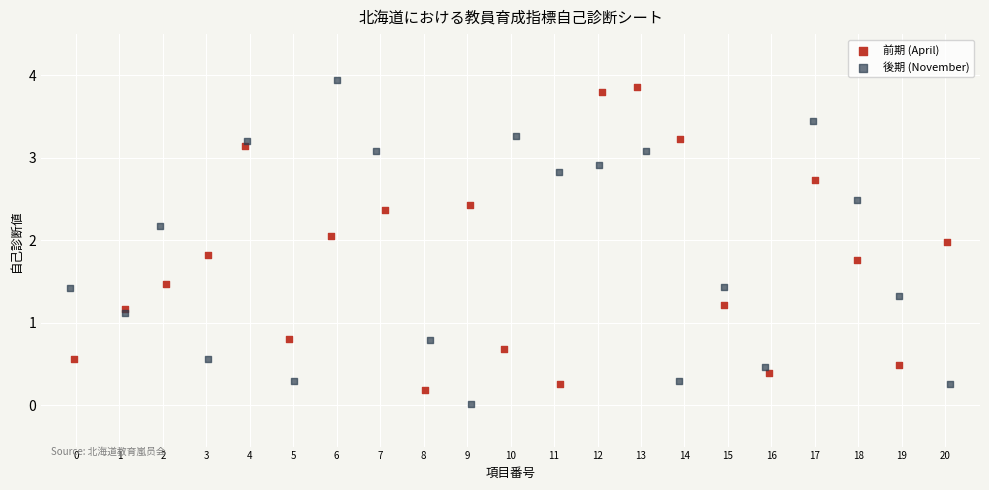

What are all the series names shown in the legend?

前期 (April), 後期 (November)